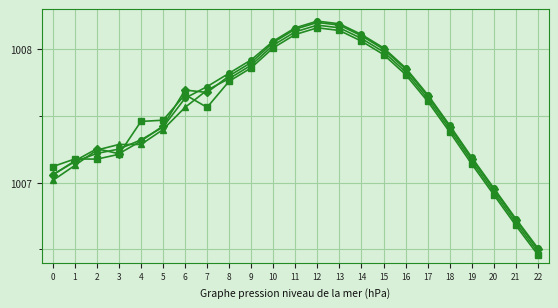

What is the total value across all series at 12?

4032.8